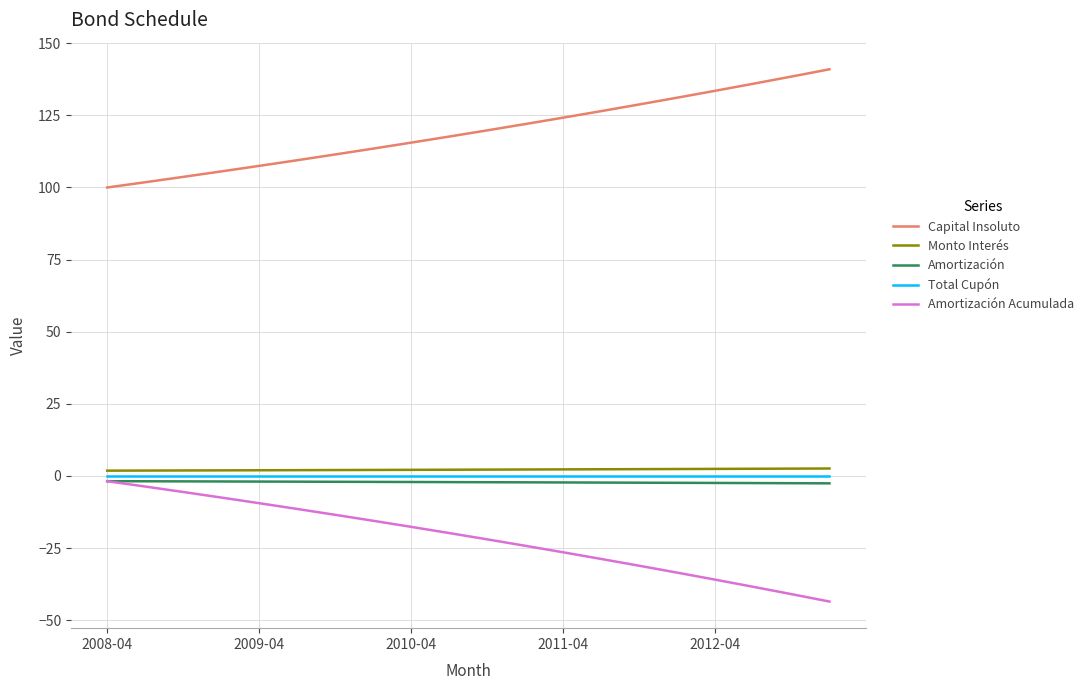

True or false: Amortización Acumulada and Capital Insoluto cross at least once.

False